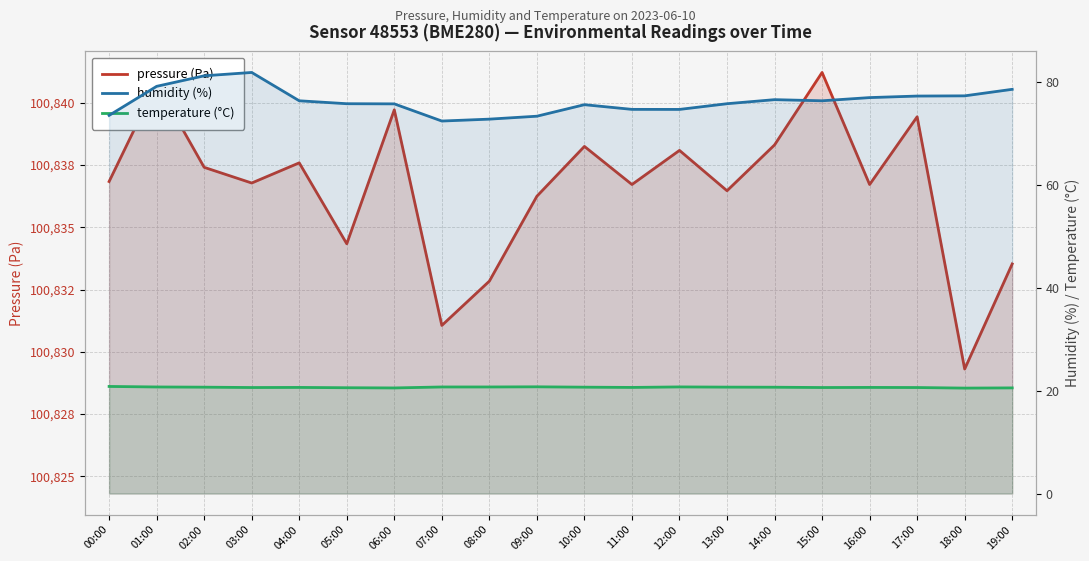

What is the difference between the highest and lowest values at 12:00?

100817.3